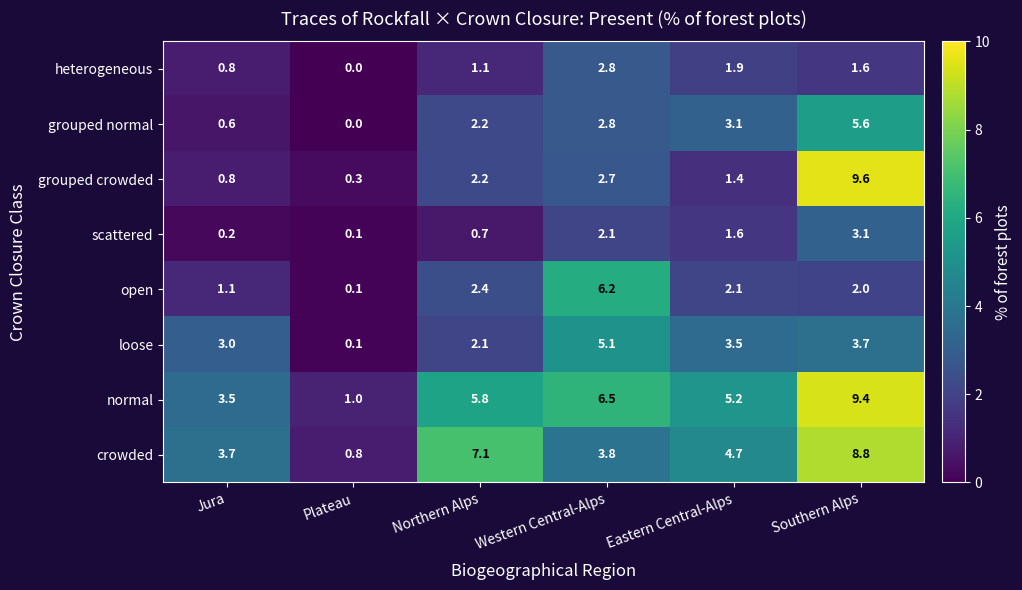

What is the approximate value of open at Jura?

1.1